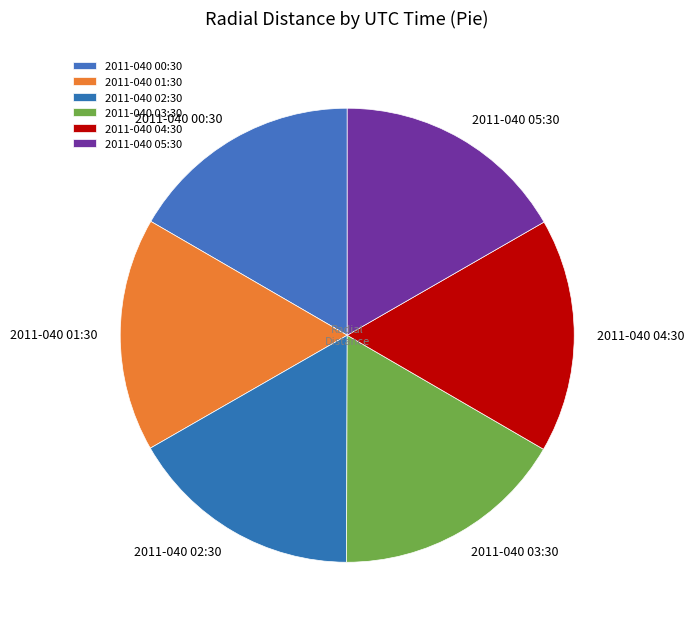

The 2011-040 01:30 slice represents 17% of the pie. True or false?

True